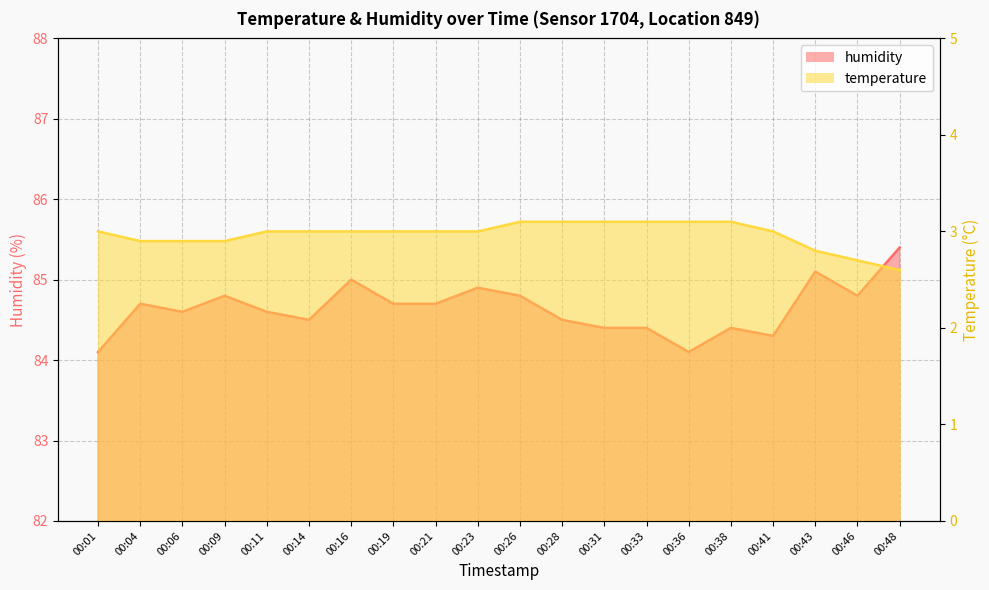

Where is the first local maximum for humidity?

00:04